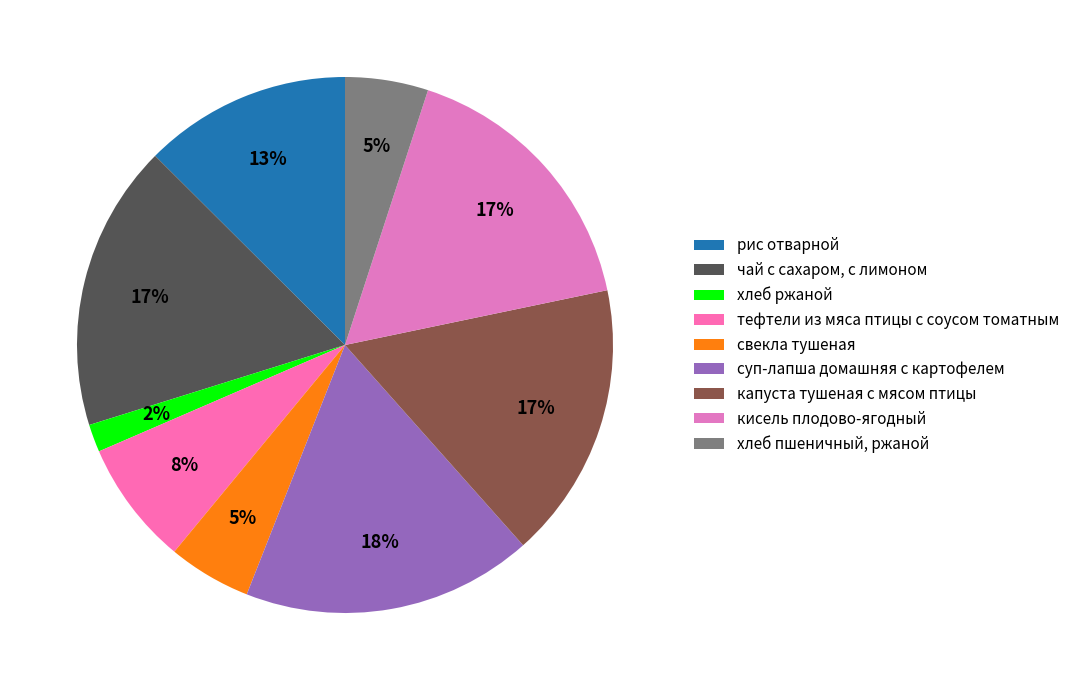

Which category has the smallest portion of the pie?

хлеб ржаной